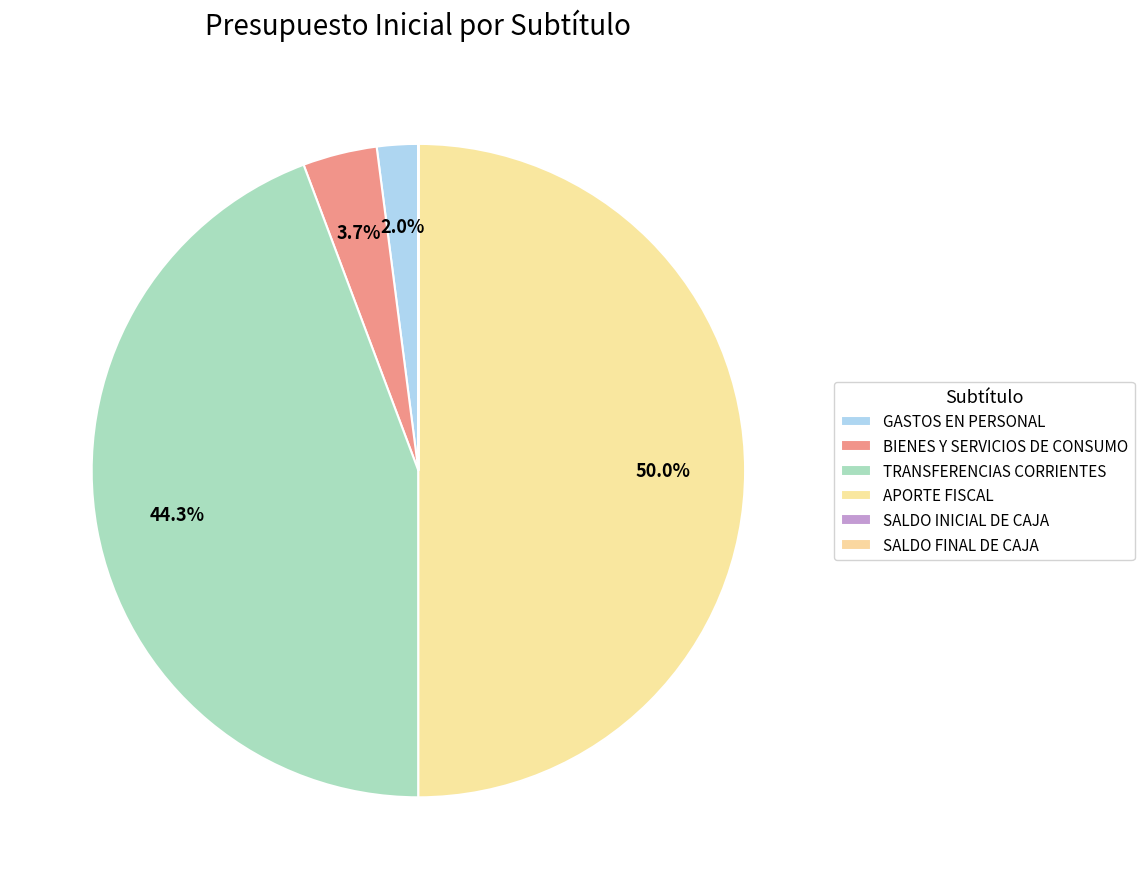

To the nearest percent, what is the combined percentage of SALDO FINAL DE CAJA and TRANSFERENCIAS CORRIENTES?

44%